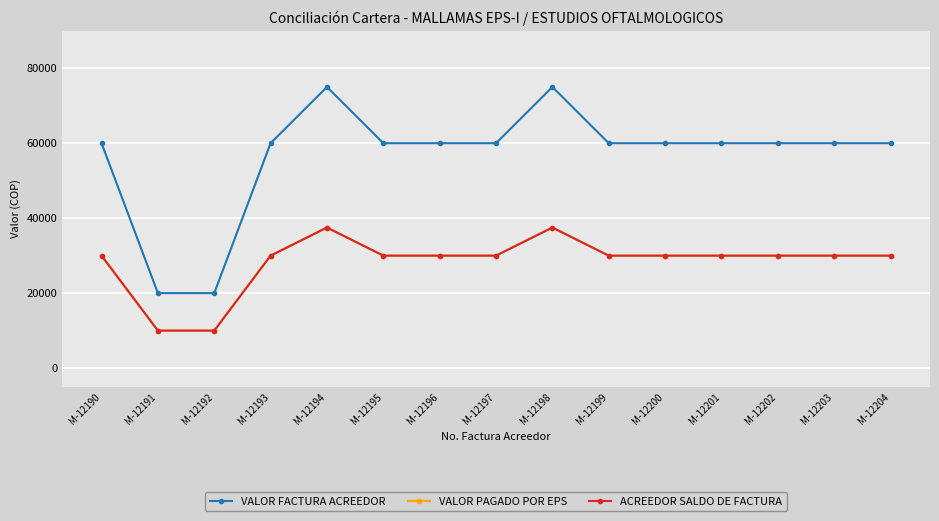

At which category does VALOR FACTURA ACREEDOR reach its first local peak?

M-12194